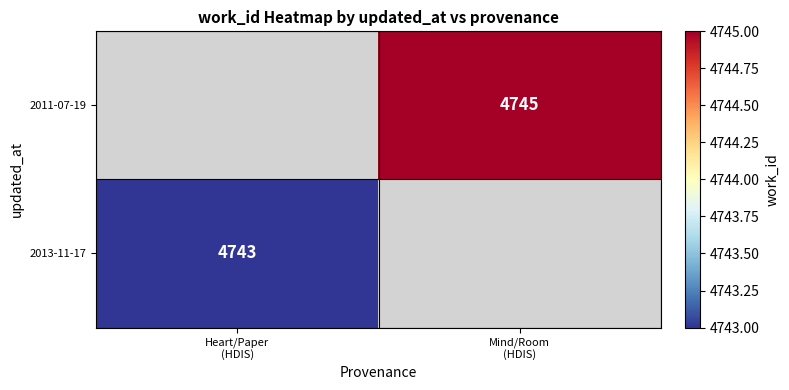

Which series has the largest range (max minus min)?

2013-11-17